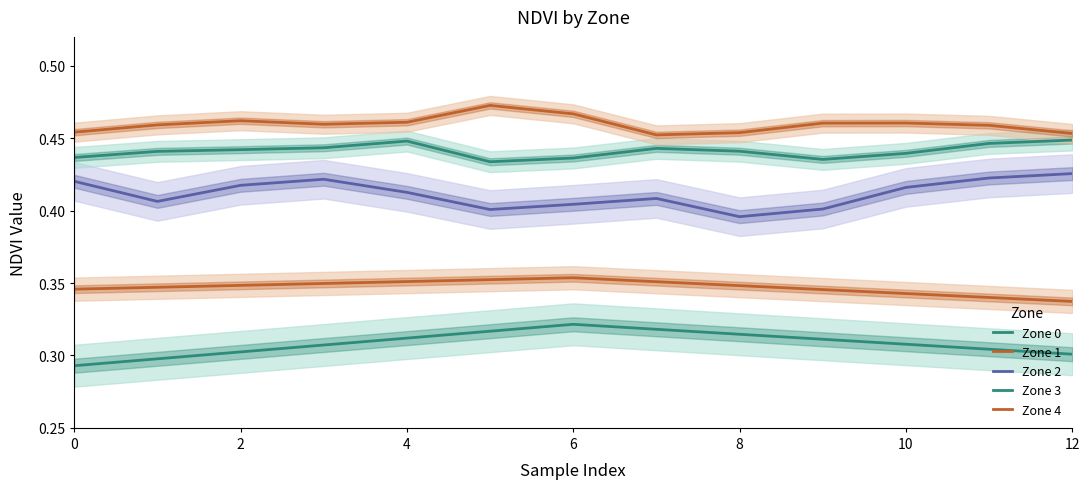

Read the Zone 3 value at 2.

0.4